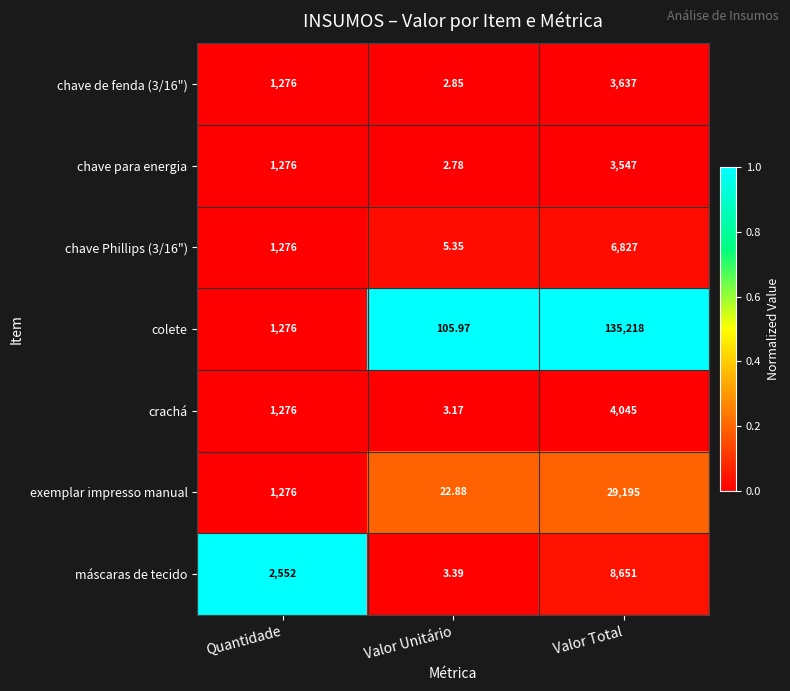

At which category is the sum across all series the highest?

Valor Total